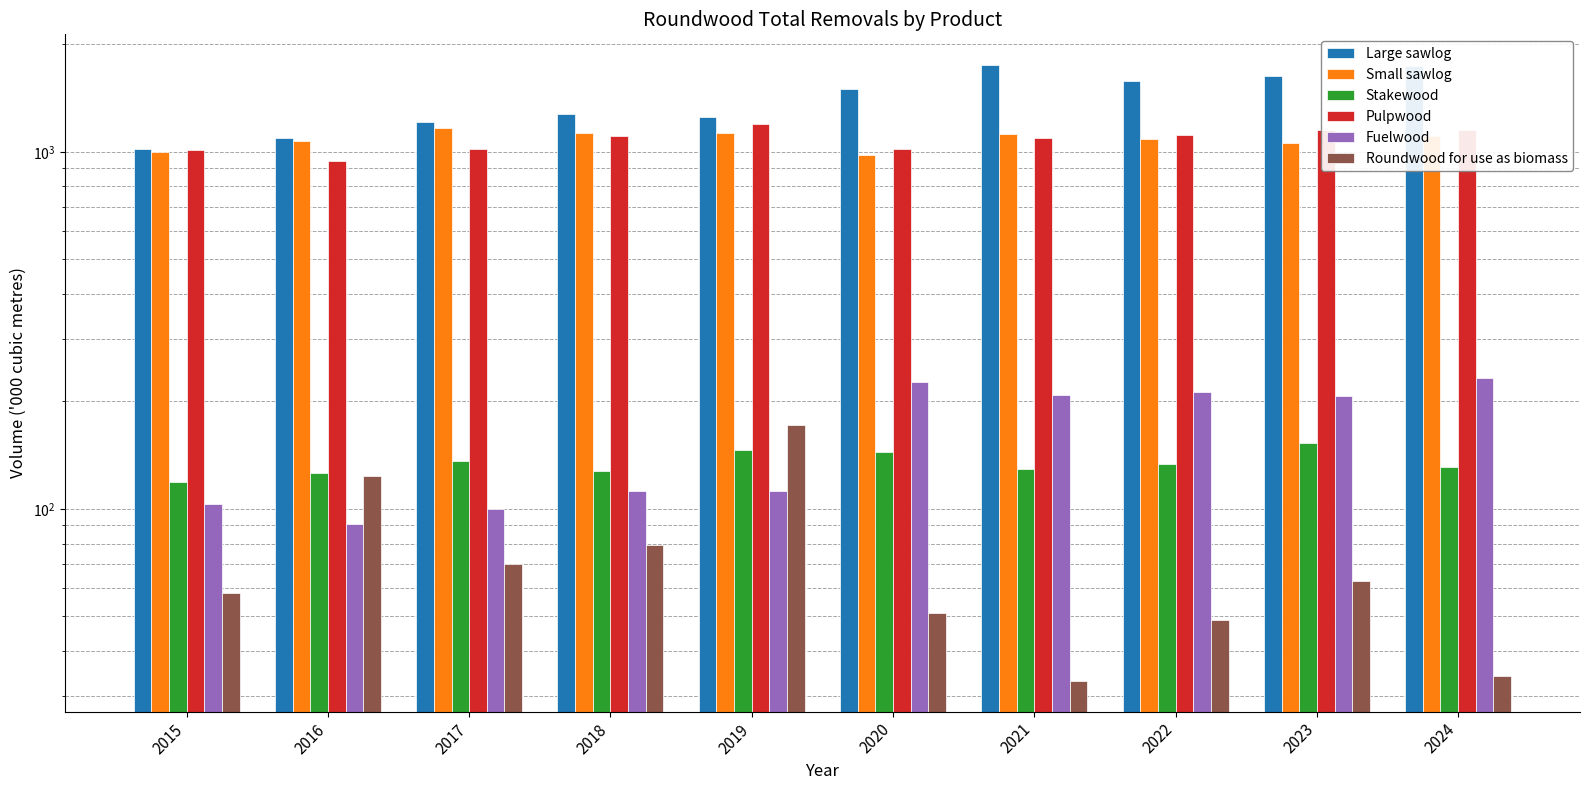

What is the maximum value shown in the chart?

1749